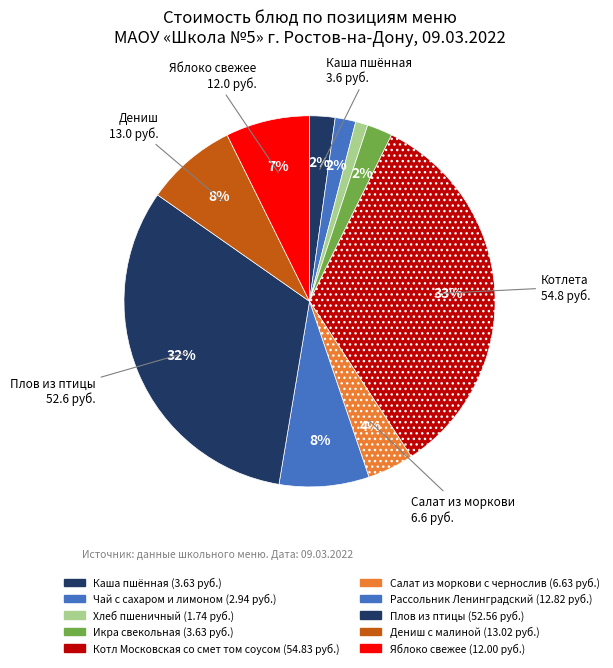

Between Котл Московская со смет том соусом and Рассольник Ленинградский, which is larger?

Котл Московская со смет том соусом